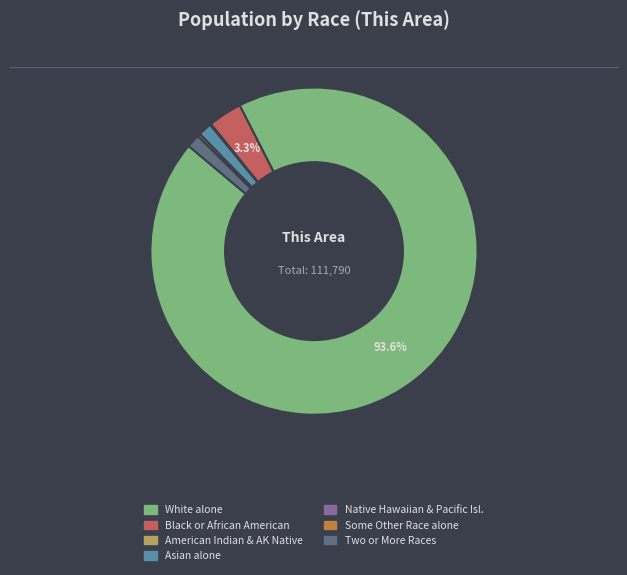

Does any single category account for the majority?

Yes